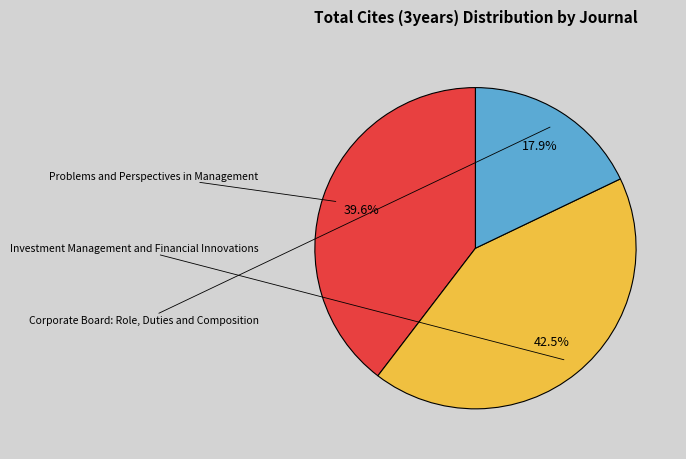

Combined, what portion of the pie is Investment Management and Financial Innovations and Corporate Board: Role, Duties and Composition?

60.4%